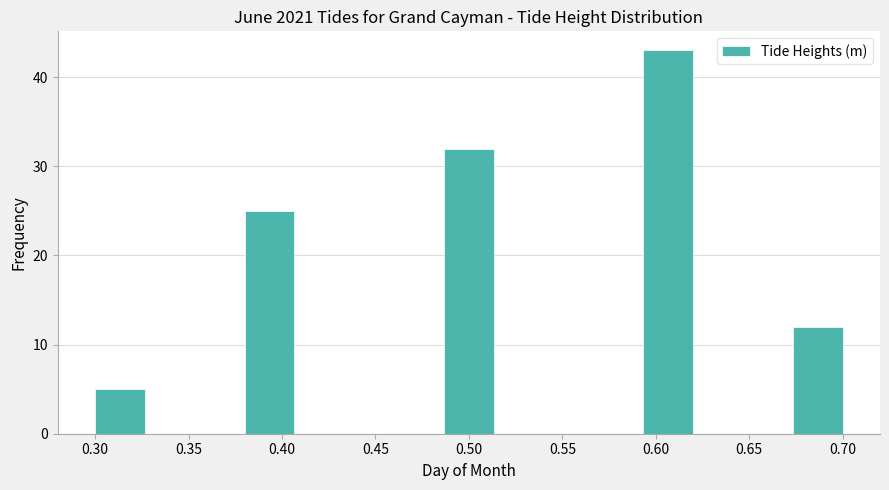

Reading left to right, transcribe this chart: for each bar, give the range it covers on the x-axis and its height. Neither the bar edges nor the heights are printed on the chart, so give them approximately, as read against the axes.

0.300 to 0.325: 5
0.325 to 0.355: 0
0.355 to 0.380: 0
0.380 to 0.405: 25
0.405 to 0.435: 0
0.435 to 0.460: 0
0.460 to 0.485: 0
0.485 to 0.515: 32
0.515 to 0.540: 0
0.540 to 0.565: 0
0.565 to 0.595: 0
0.595 to 0.620: 43
0.620 to 0.645: 0
0.645 to 0.675: 0
0.675 to 0.700: 12